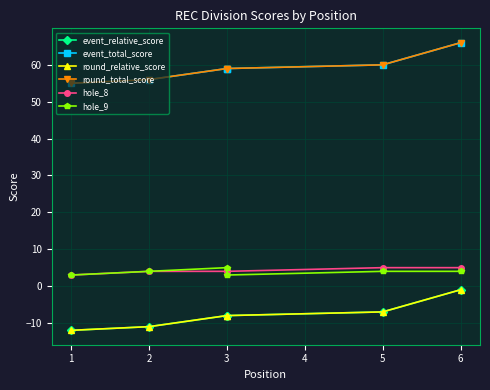

Which series changed the most between 2 and 3?

event_relative_score